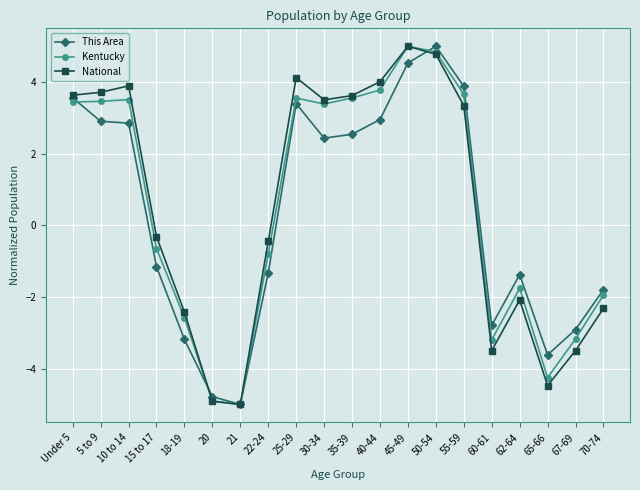

How many positive values does the National series have?

10